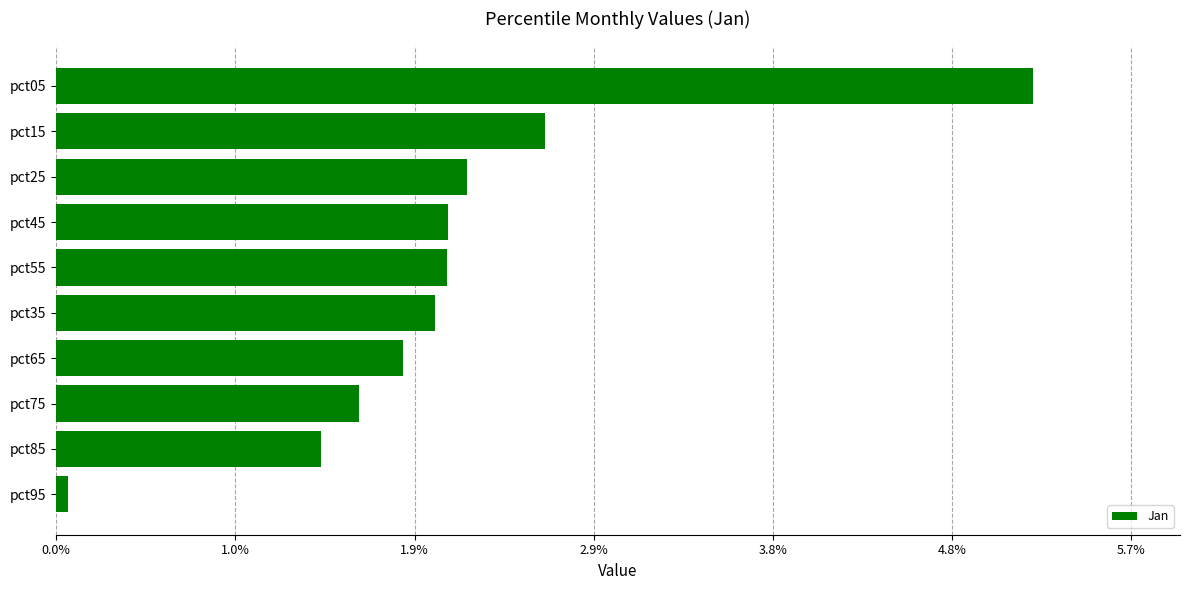

What is the sum of all values?

21.2